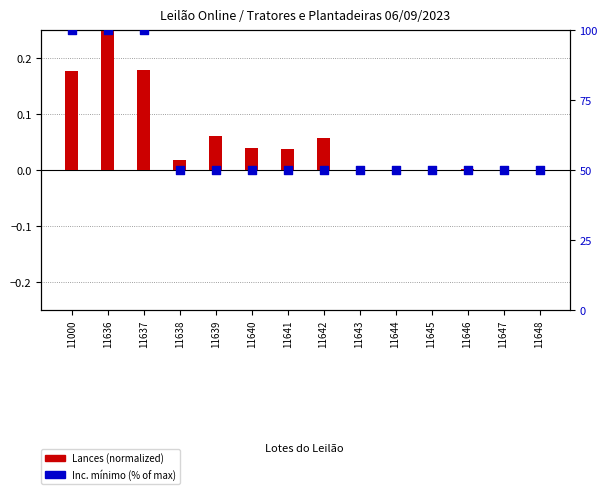

What are all the series names shown in the legend?

Lances (normalized), Inc. mínimo (% of max)